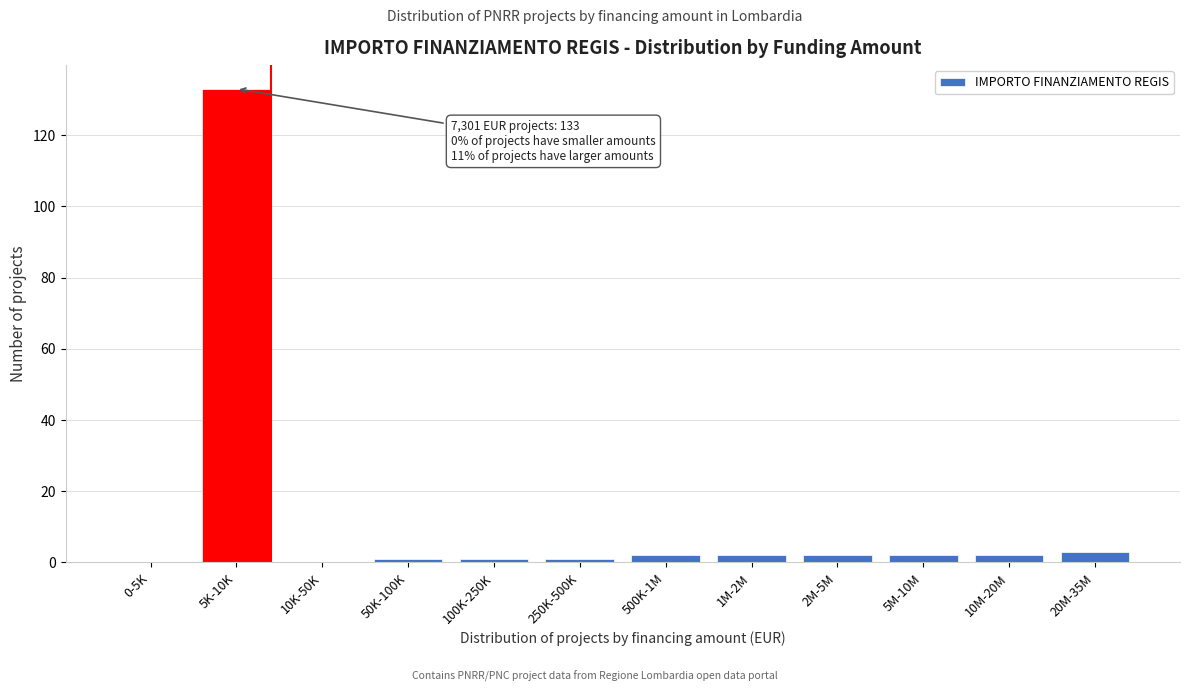

Reading left to right, what are all the values shown in this chart?

0-5K=0	5K-10K=133	10K-50K=0	50K-100K=1	100K-250K=1	250K-500K=1	500K-1M=2	1M-2M=2	2M-5M=2	5M-10M=2	10M-20M=2	20M-35M=3